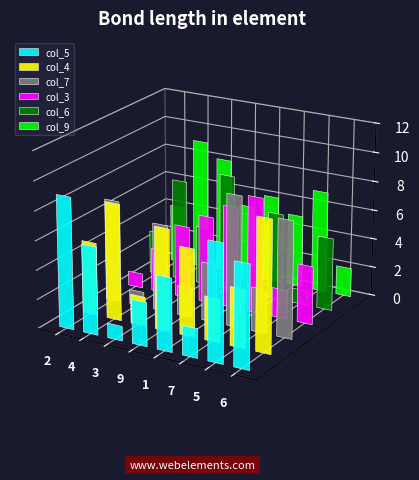

List the labels in order of col_7 value, largest first.

7, 6, 2, 3, 1, 5, 9, 4